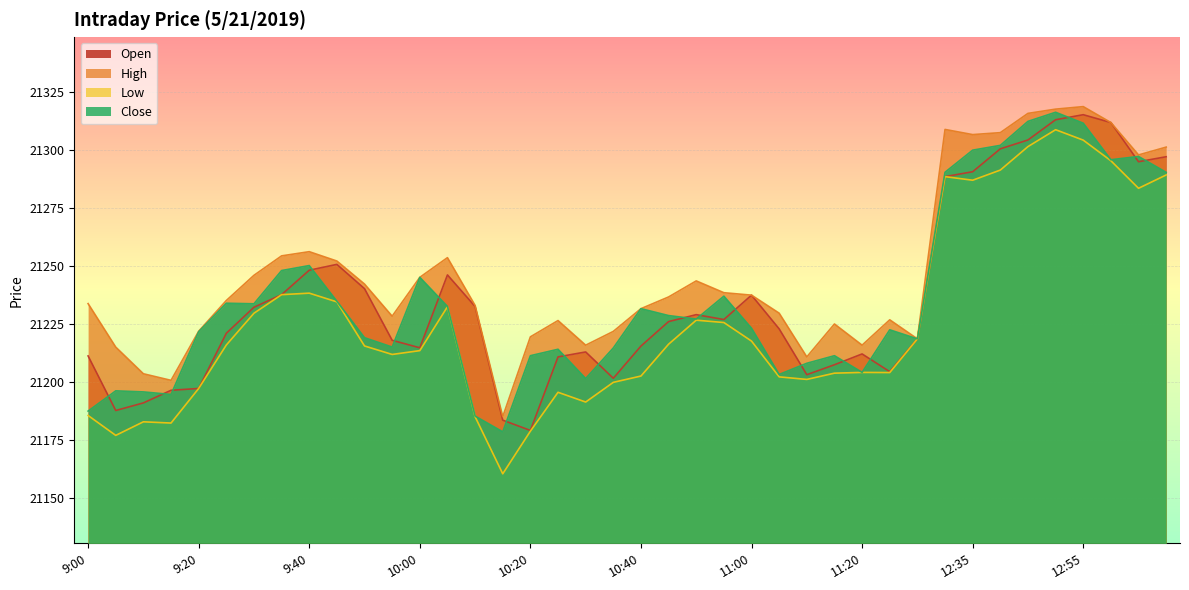

What is the spread (max minus min) of values at 12:40?

16.1